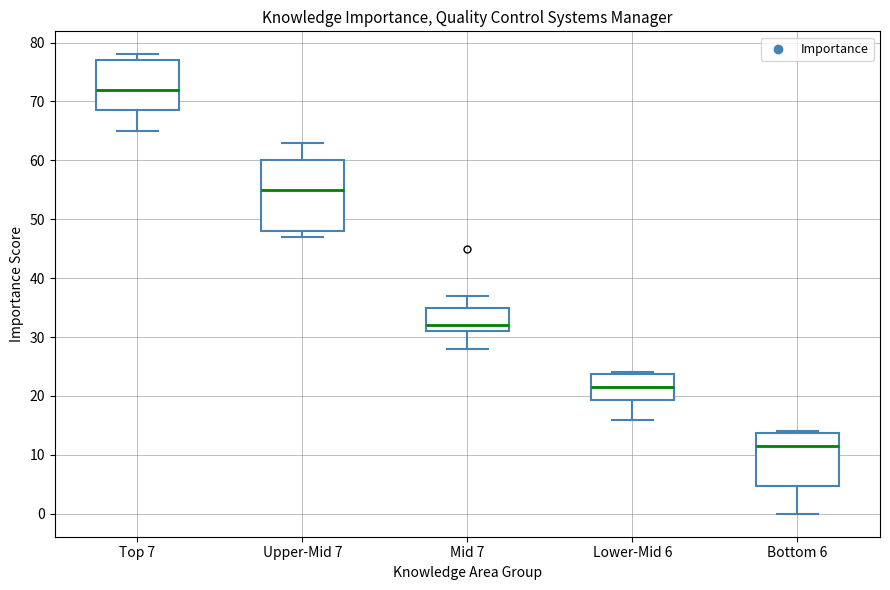

Reading left to right, read every box against the y-axis: the position of its median line, the range the box covers, and the ends of its whiskers. The values are not printed on the chart, so give them approximately, as read against the axis.

Top 7: median 72, box 69 to 77, whiskers 65 to 78
Upper-Mid 7: median 55, box 48 to 60, whiskers 47 to 63
Mid 7: median 32, box 31 to 35, whiskers 28 to 37
Lower-Mid 6: median 22, box 19 to 24, whiskers 16 to 24
Bottom 6: median 12, box 5 to 14, whiskers 0 to 14